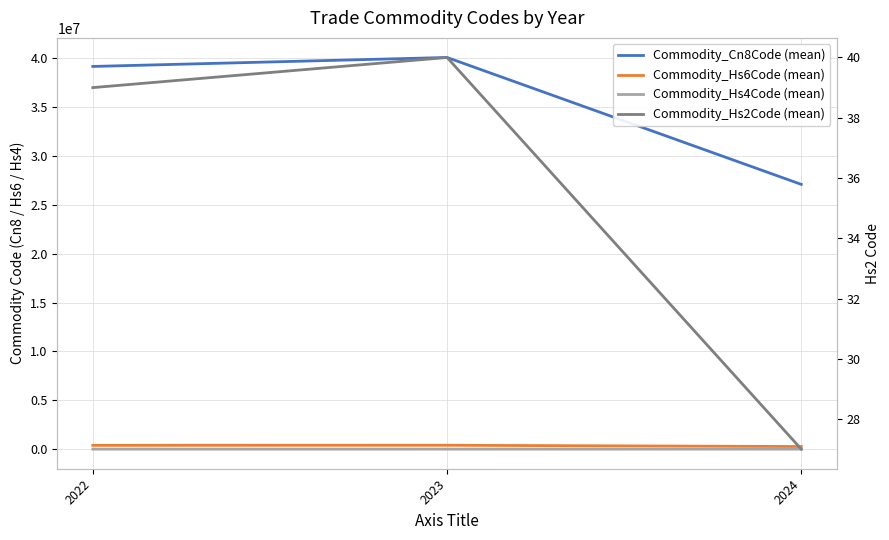

Reading left to right, what are all the values shown in this chart?

Commodity_Cn8Code (mean): 2022=39173100	2023=40092200	2024=27101981
Commodity_Hs6Code (mean): 2022=391731	2023=400922	2024=271019
Commodity_Hs4Code (mean): 2022=3917	2023=4009	2024=2710
Commodity_Hs2Code (mean): 2022=39	2023=40	2024=27